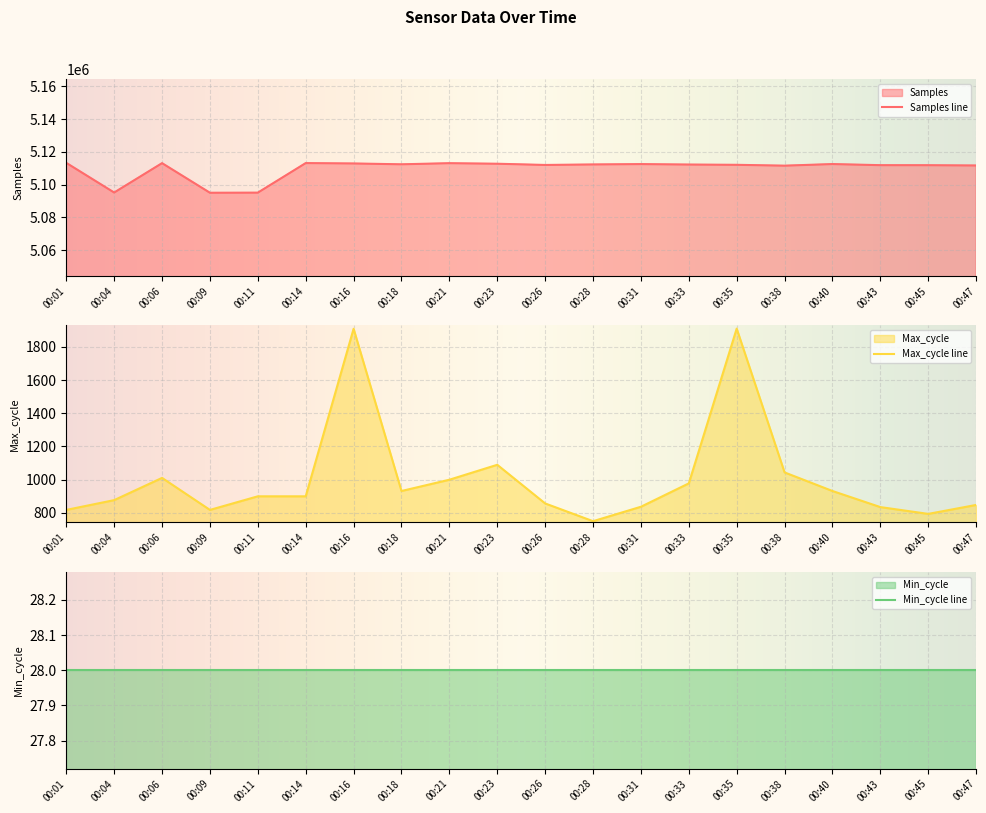

Which series changed the most between 00:04 and 00:38?

Samples